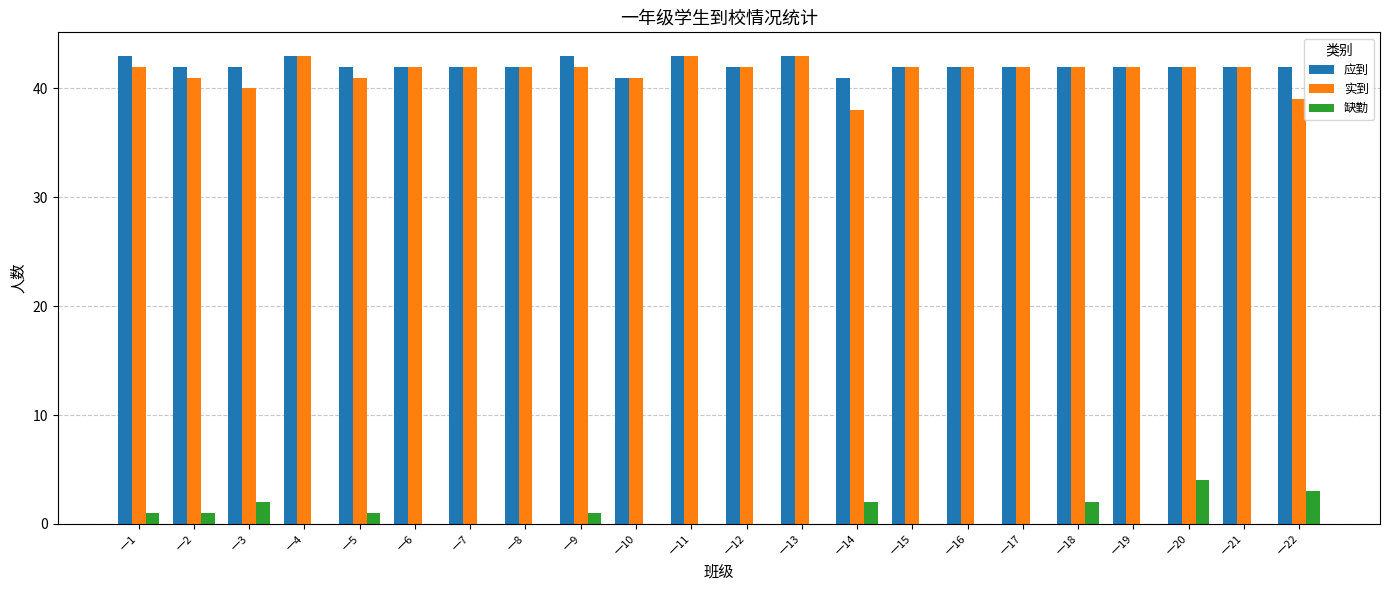

What is the total value across all series at 一5?

84